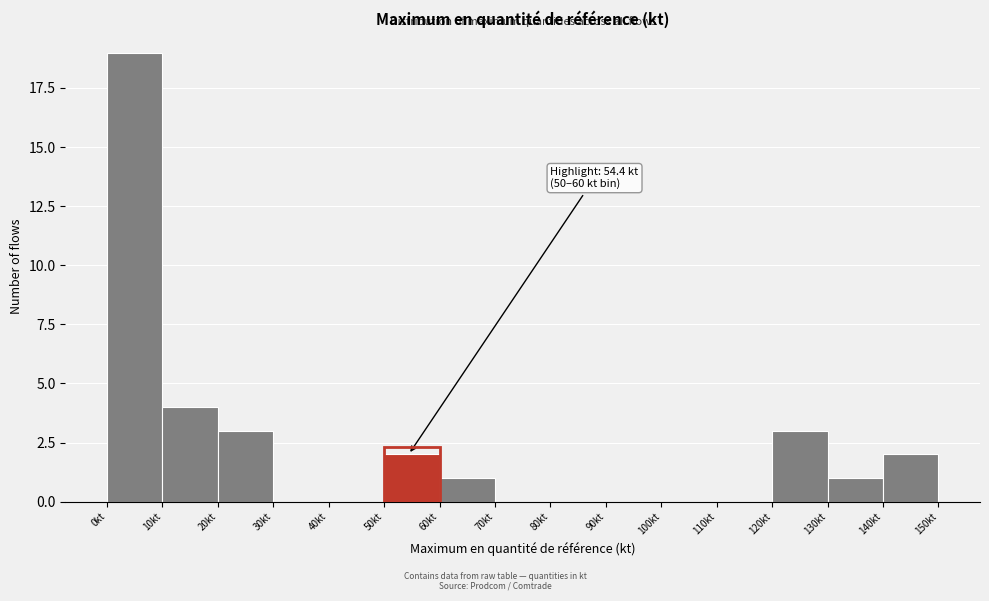

Over which range of the x-axis is the bar tallest?

0 to 10